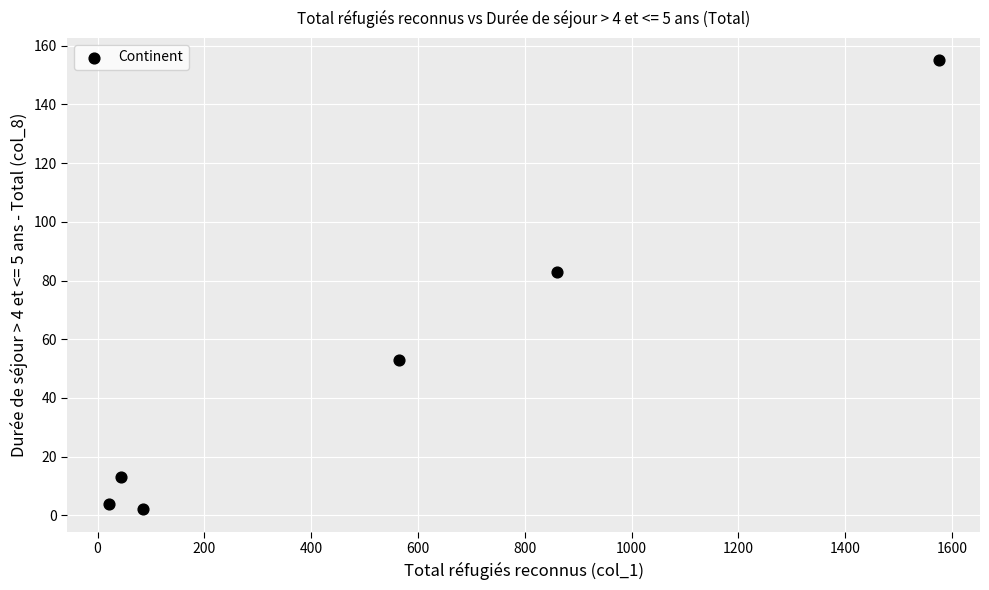

What Y value in the scatter plot is closest to 78?

83